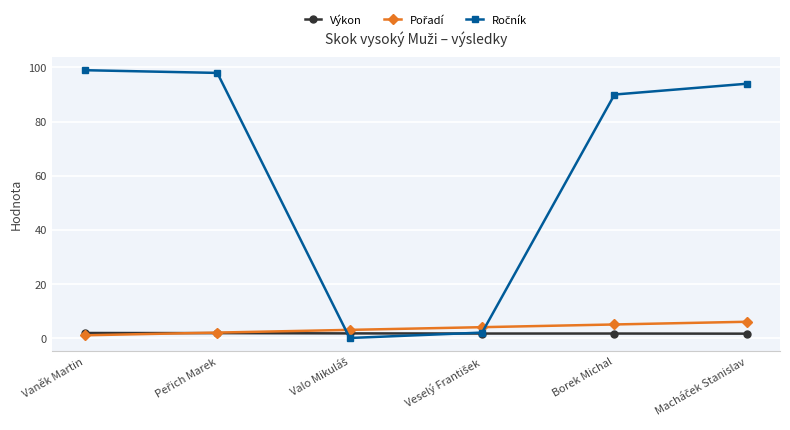

At which category does the chart reach its peak across all series?

Vaněk Martin